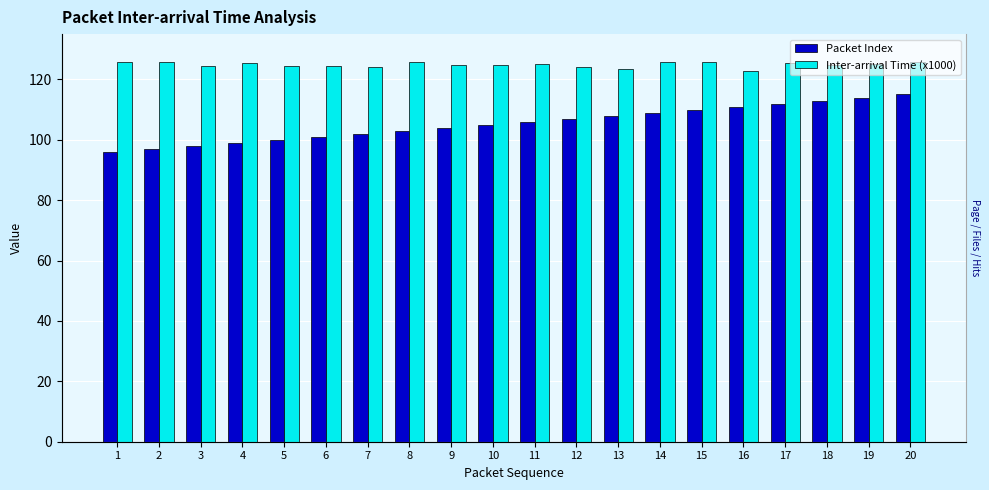

Which has a higher value, 19 or 16?

19